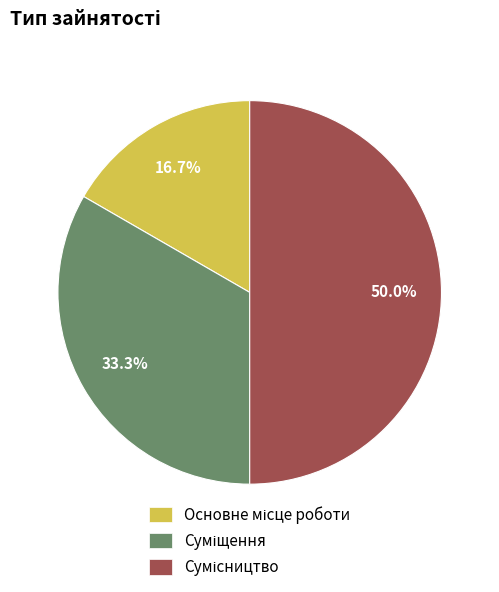

What percentage is the Основне місце роботи slice, to the nearest percent?

17%